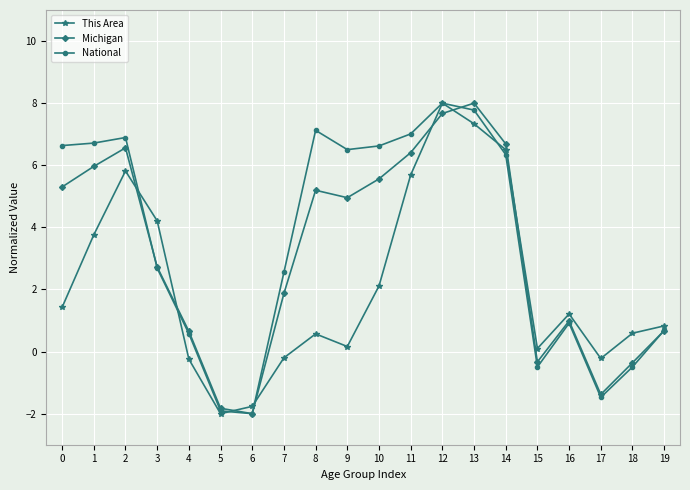

At which category does Michigan reach its first local peak?

2